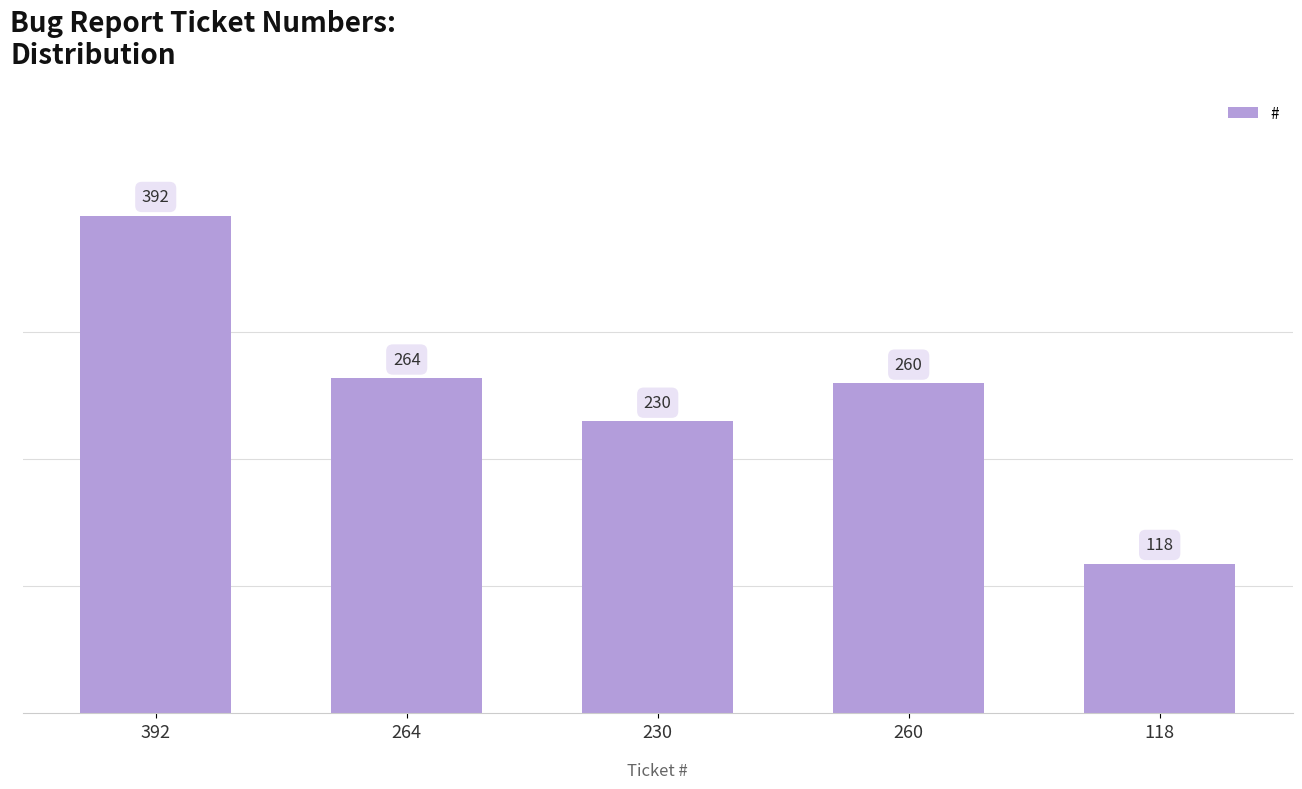

Which category has the lowest value across all series?

118